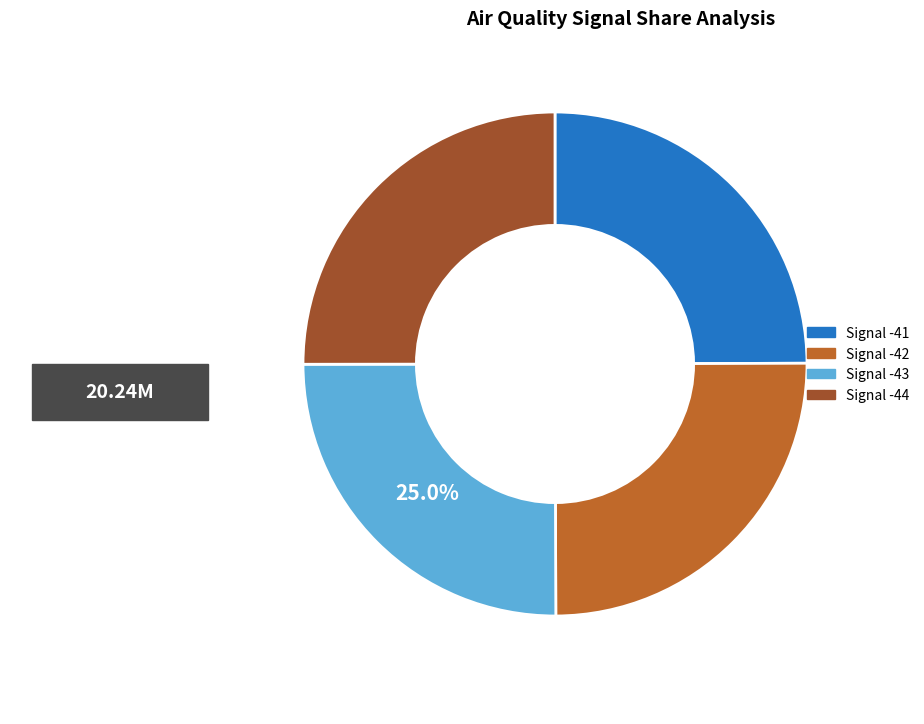

The Signal -44 slice represents 25% of the pie. True or false?

True